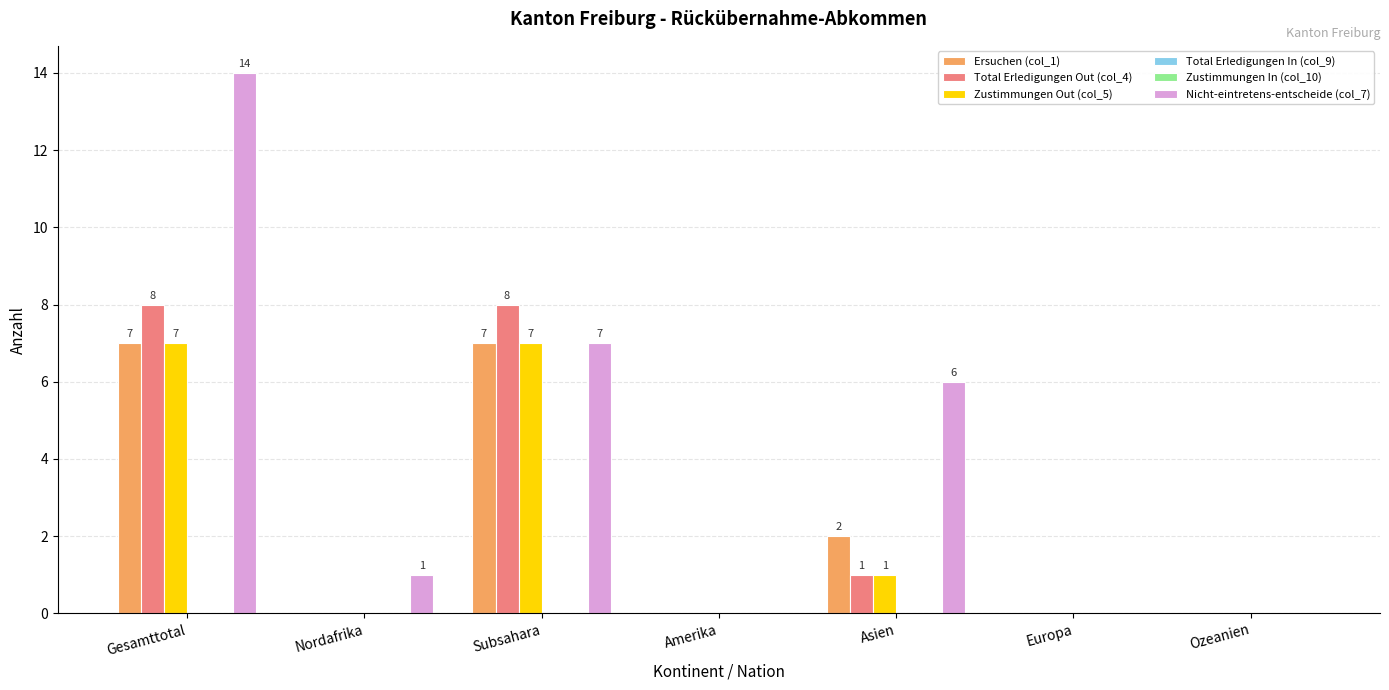

Reading left to right, transcribe all the data shown in this chart.

Ersuchen (col_1): 7	0	7	0	2	0	0
Total Erledigungen Out (col_4): 8	0	8	0	1	0	0
Zustimmungen Out (col_5): 7	0	7	0	1	0	0
Total Erledigungen In (col_9): 0	0	0	0	0	0	0
Zustimmungen In (col_10): 0	0	0	0	0	0	0
Nicht-eintretens-entscheide (col_7): 14	1	7	0	6	0	0